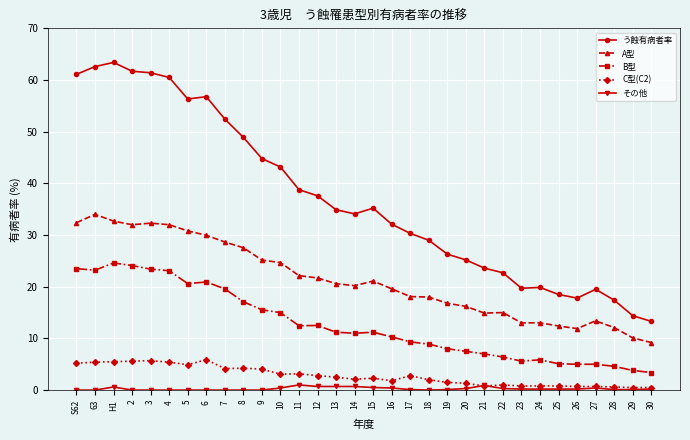

True or false: A型 has more than 0 points higher than both neighbors.

True